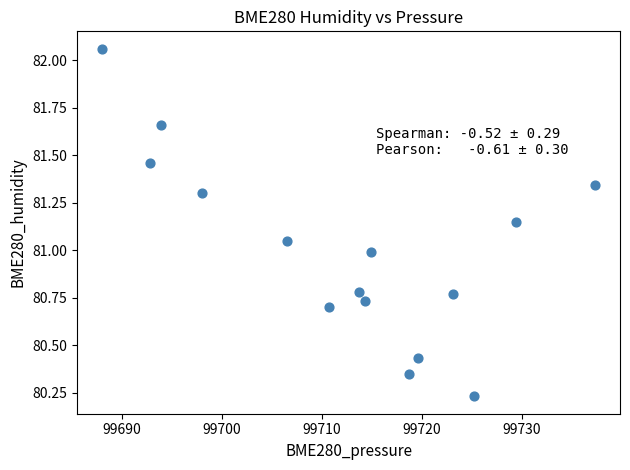

What is the range of Y values (max minus min)?

1.8